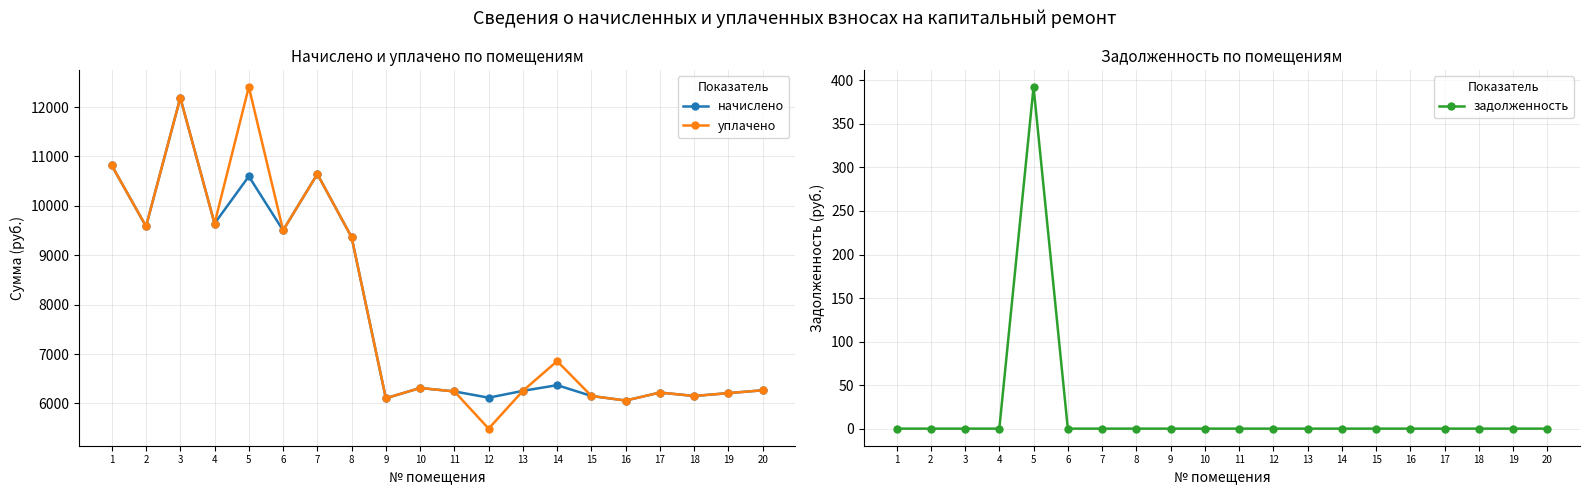

True or false: уплачено has more than 0 points higher than both neighbors.

True